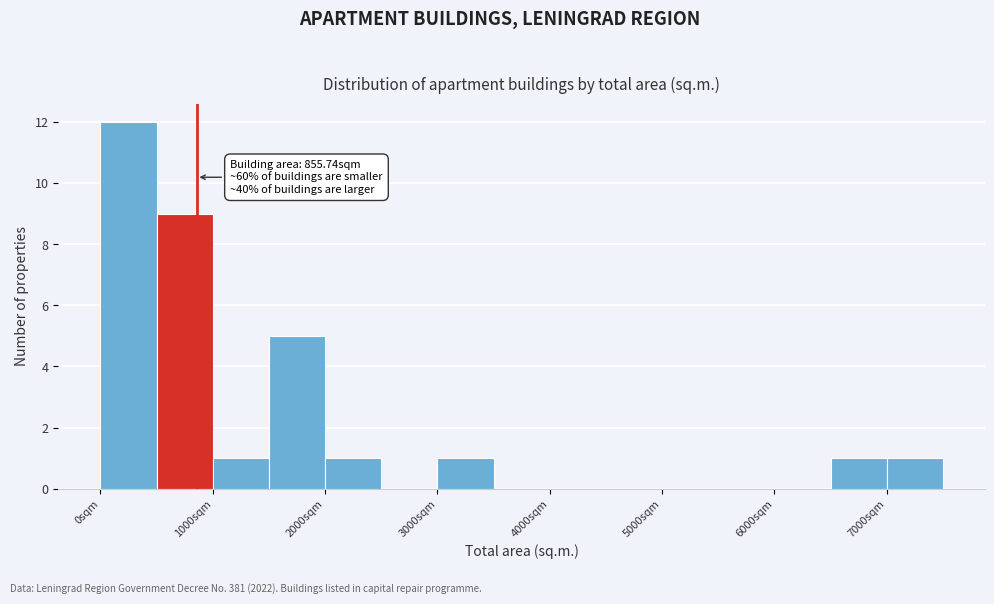

Over which range of the x-axis is the bar tallest?

0 to 500